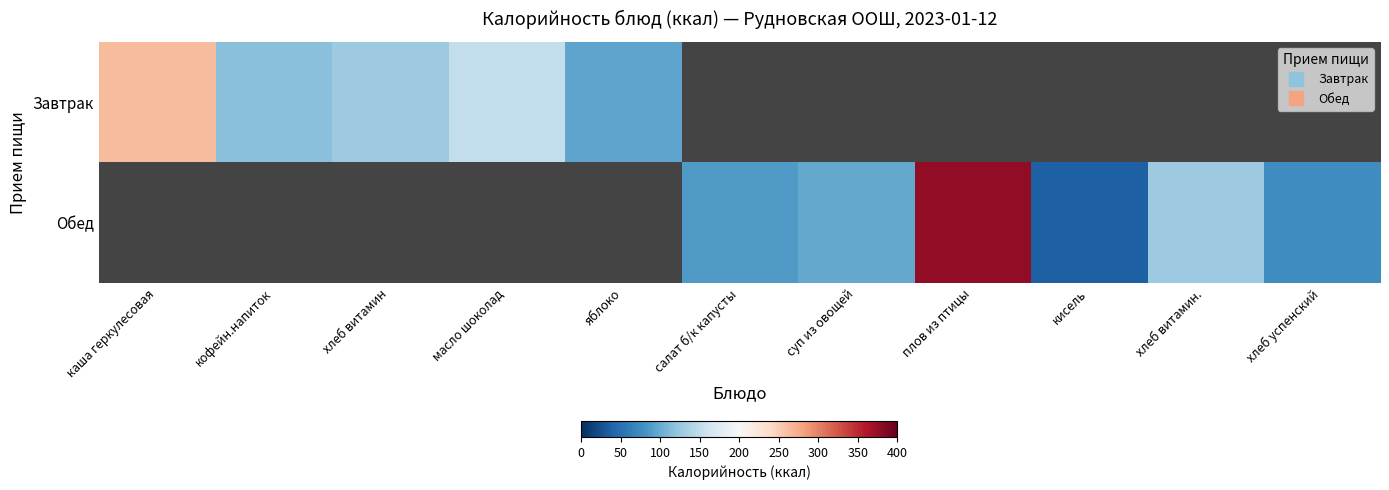

Between хлеб успенский and хлеб витамин., which is larger?

хлеб витамин.